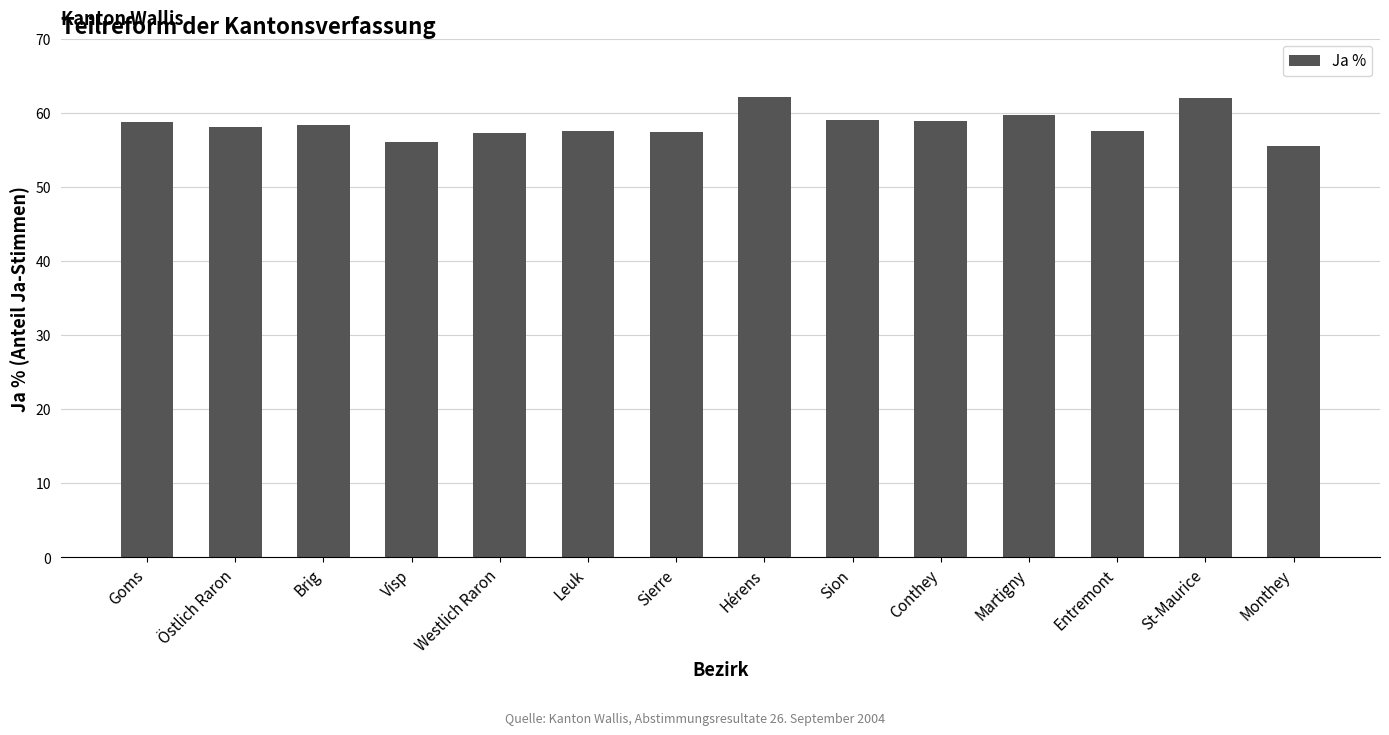

Where does the data first go above 58?

Goms